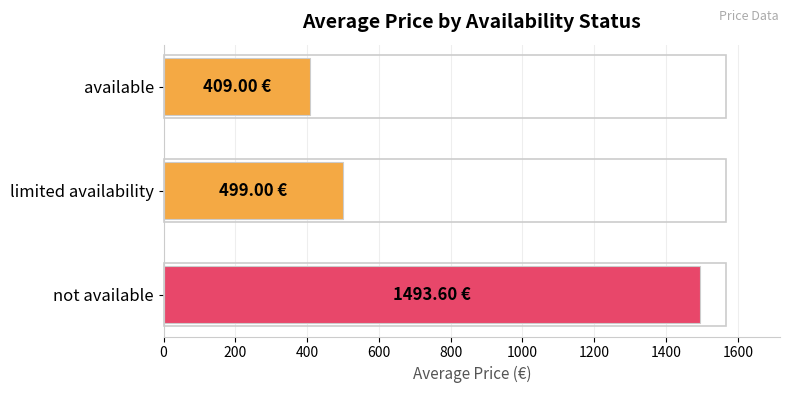

What is the label of the 3rd bar from the bottom?

available